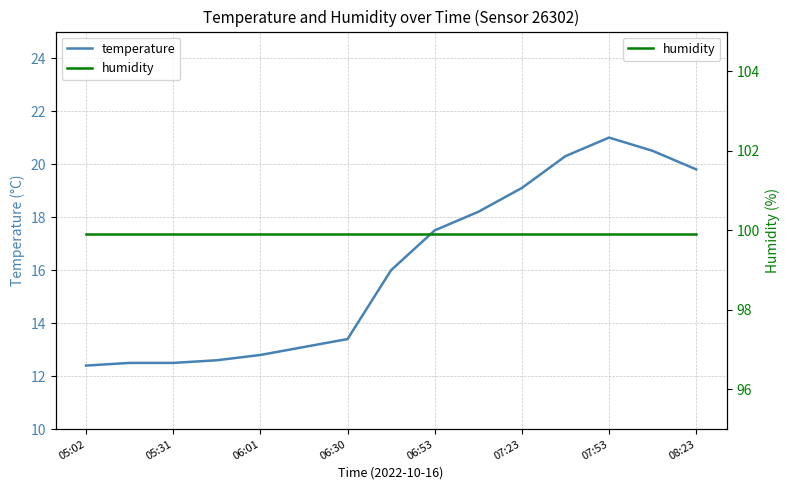

Is it true that temperature equals 32.0 at 07:53?

False